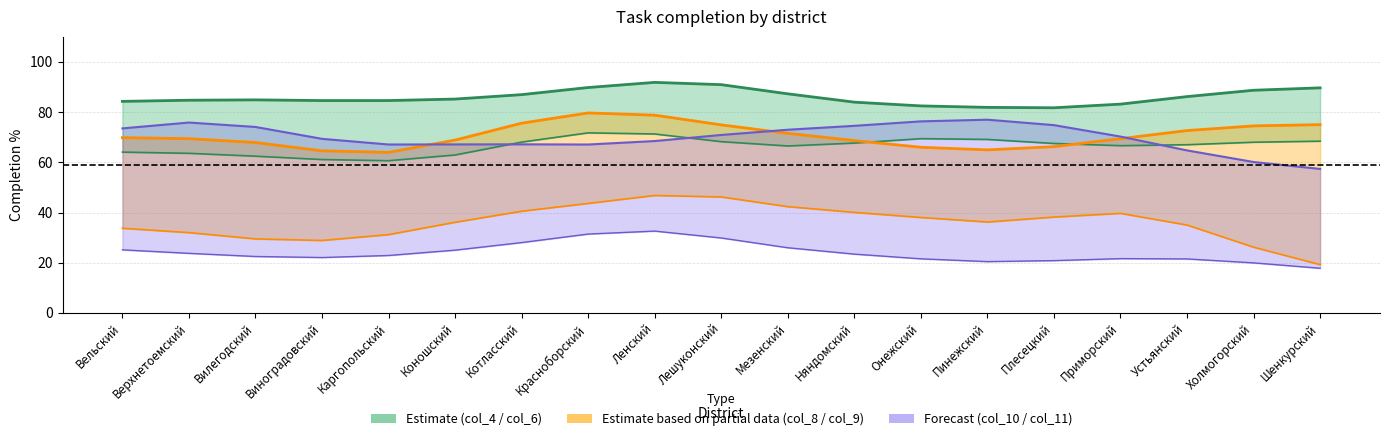

True or false: col_8 and col_11 intersect in this chart.

False